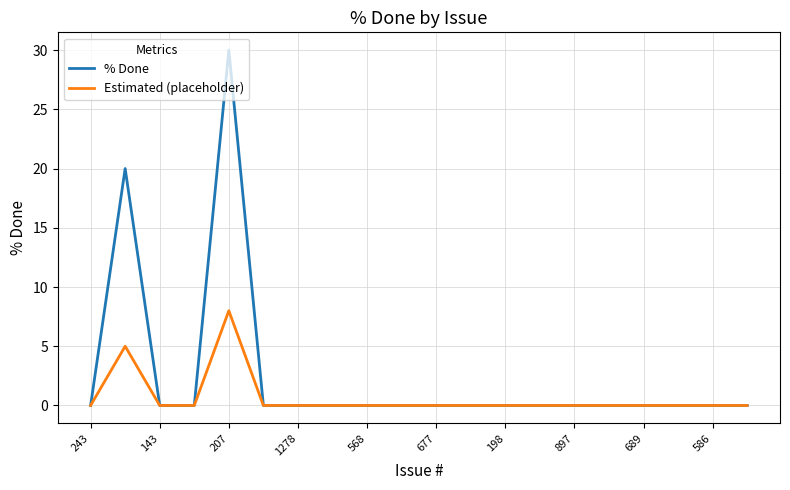

True or false: Estimated (placeholder) has more than 0 interior local peaks.

True